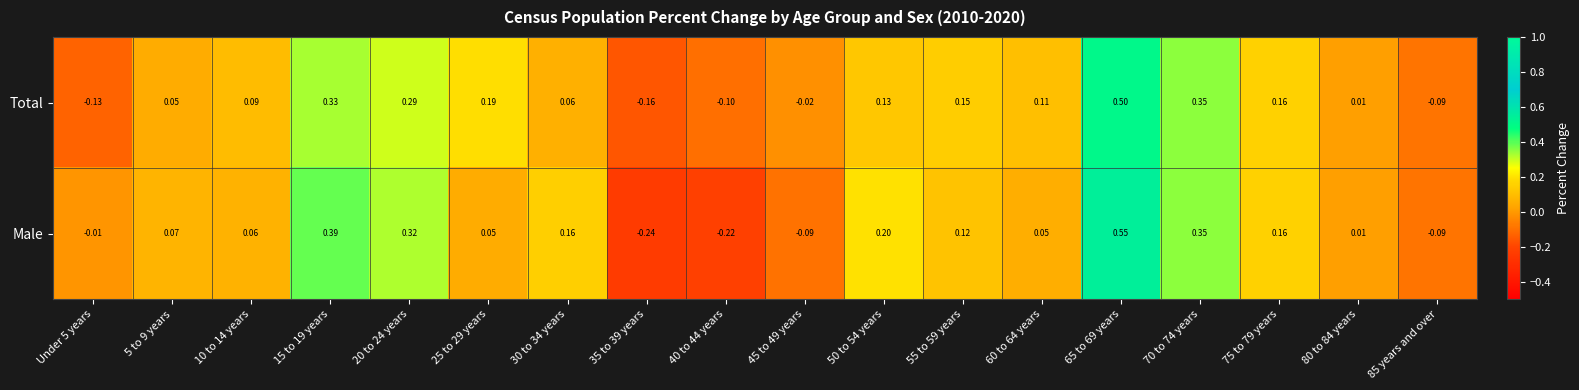

At how many categories does at least one series exceed 0?

13